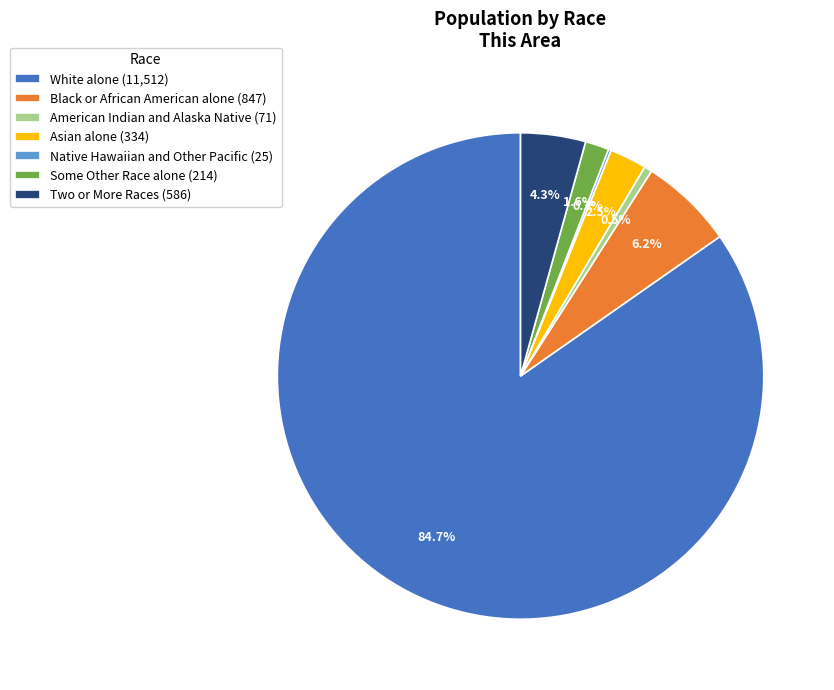

Is there a majority slice in this chart?

Yes